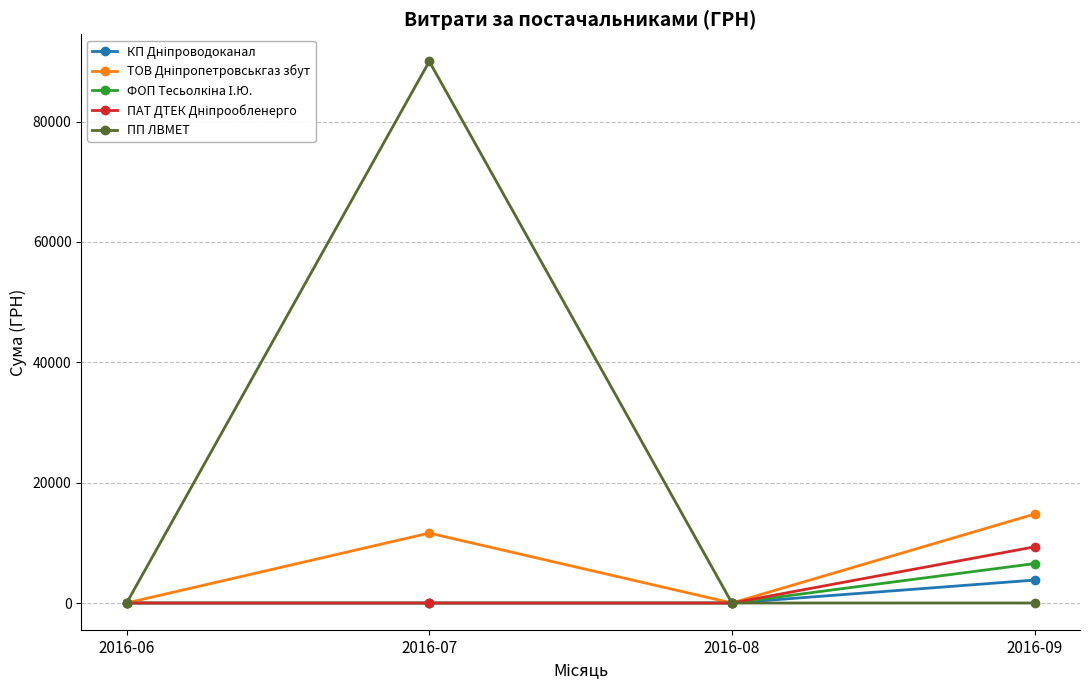

How many values in the ПП ЛВМЕТ series exceed 0?

1